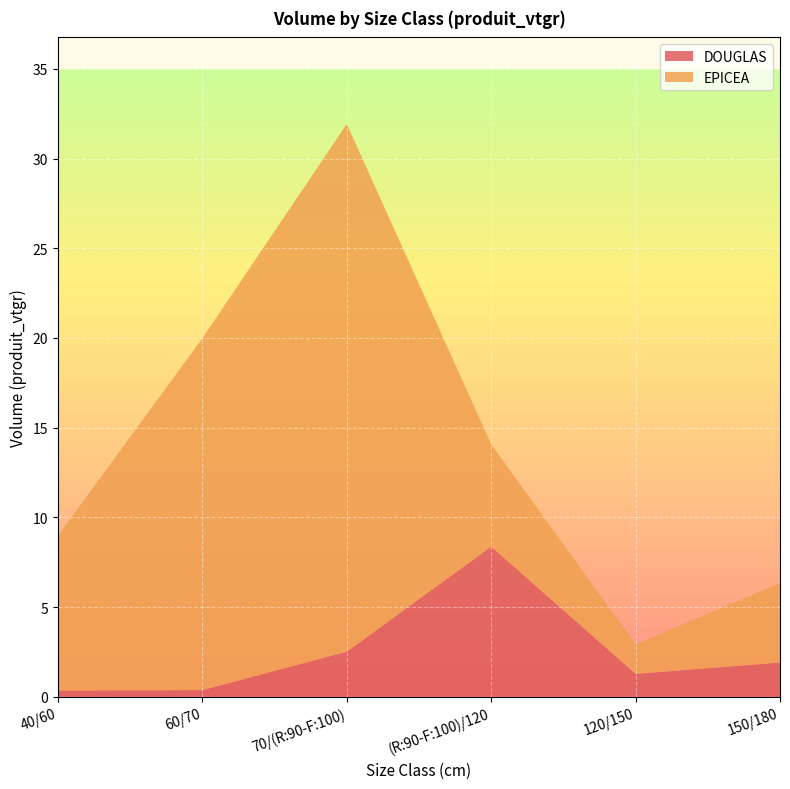

Reading left to right, what are all the values shown in this chart?

DOUGLAS: 0.3	0.4	2.5	8.4	1.3	1.9
EPICEA: 8.6	19.6	29.4	5.7	1.6	4.4